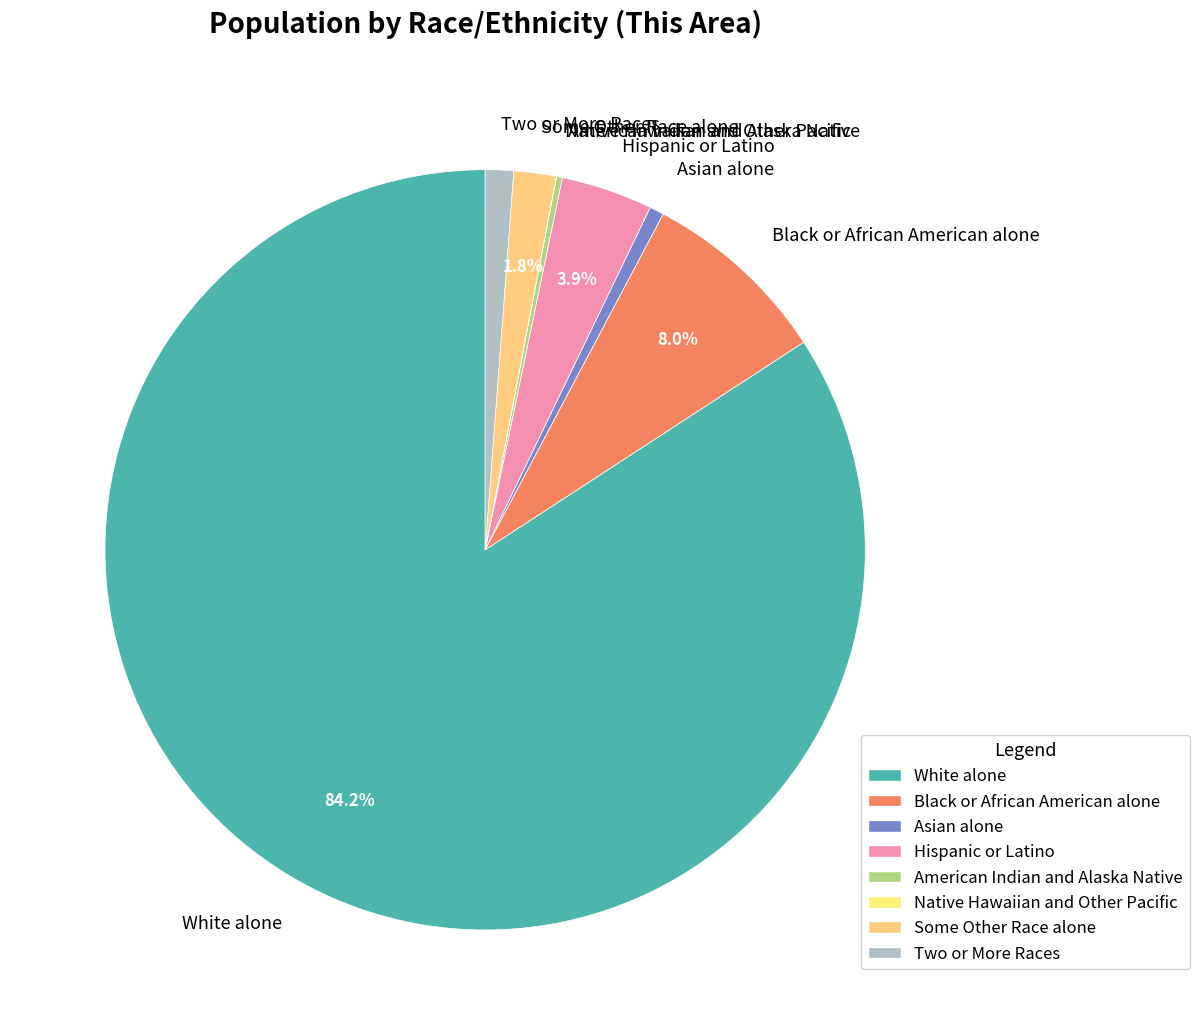

Between Black or African American alone and Some Other Race alone, which is larger?

Black or African American alone